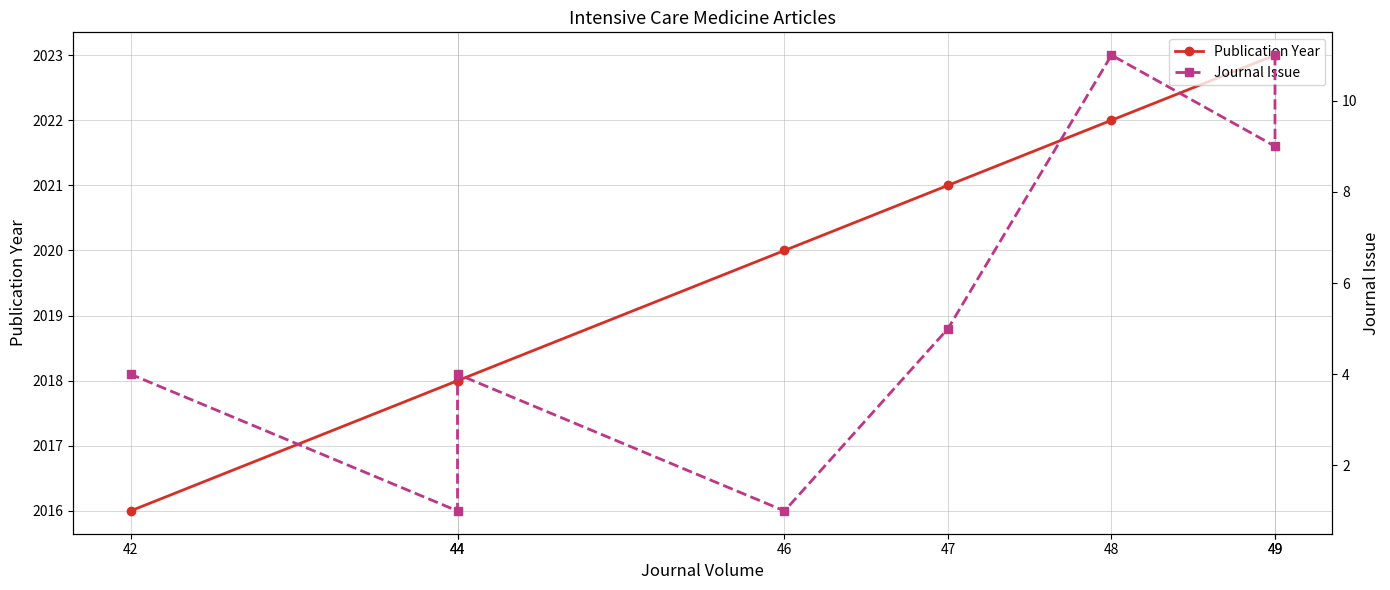

At which category does Journal Issue reach its first local peak?

48